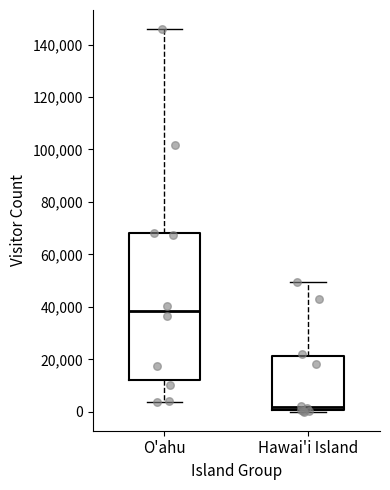

Which box is the tallest, from its lower edge to its upper edge?

O'ahu